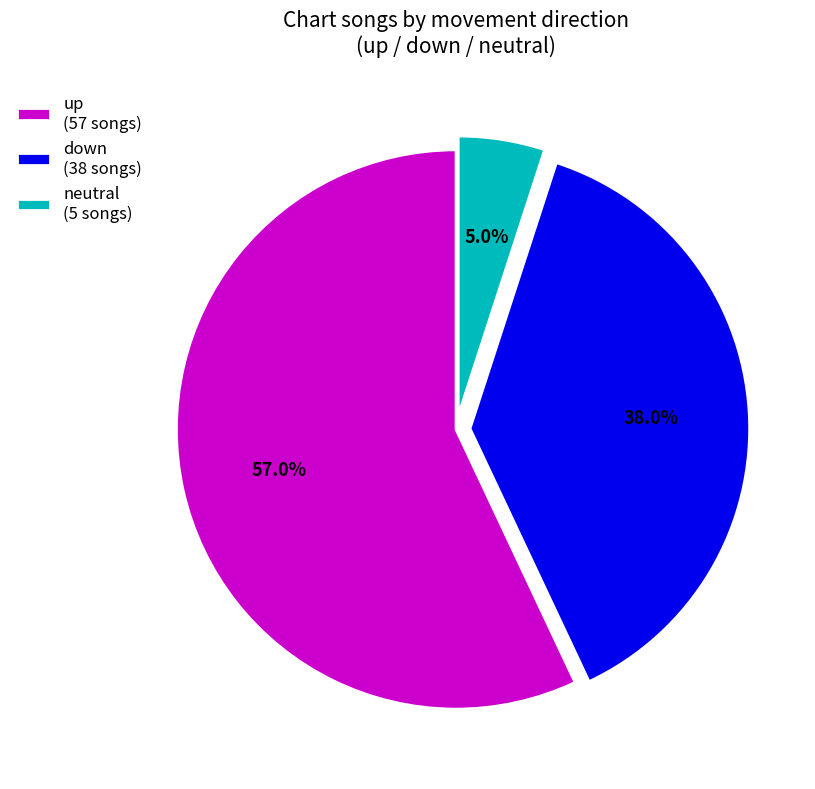

Which slice is the smallest?

neutral (5 songs)